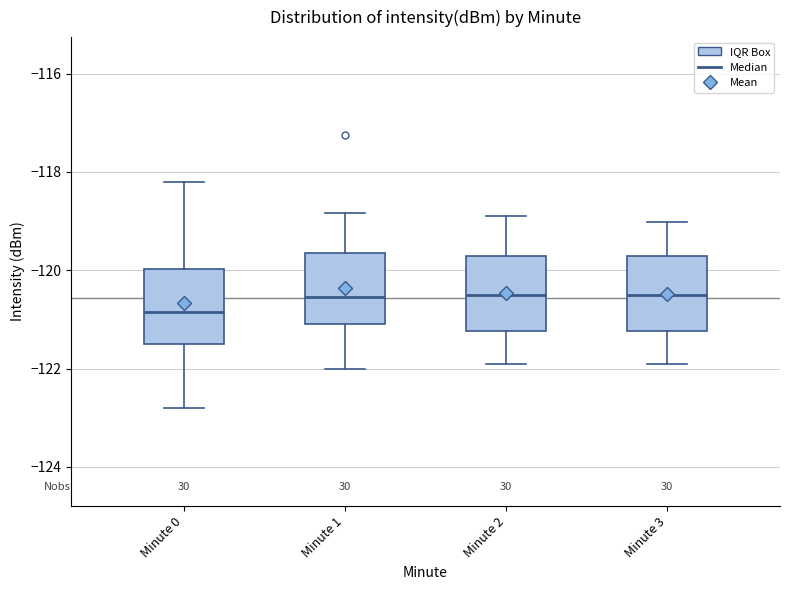

Reading left to right, transcribe this box plot: for each box, give where its median line is, the range the box spans, and where its two whiskers end, as read against the y-axis. The values are not printed on the chart, so give them approximately, as read against the axis.

Minute 0: median -120.8, box -121.6 to -120.0, whiskers -122.8 to -118.2
Minute 1: median -120.6, box -121.2 to -119.6, whiskers -122.0 to -118.8
Minute 2: median -120.6, box -121.2 to -119.8, whiskers -122.0 to -119.0
Minute 3: median -120.6, box -121.2 to -119.8, whiskers -122.0 to -119.0